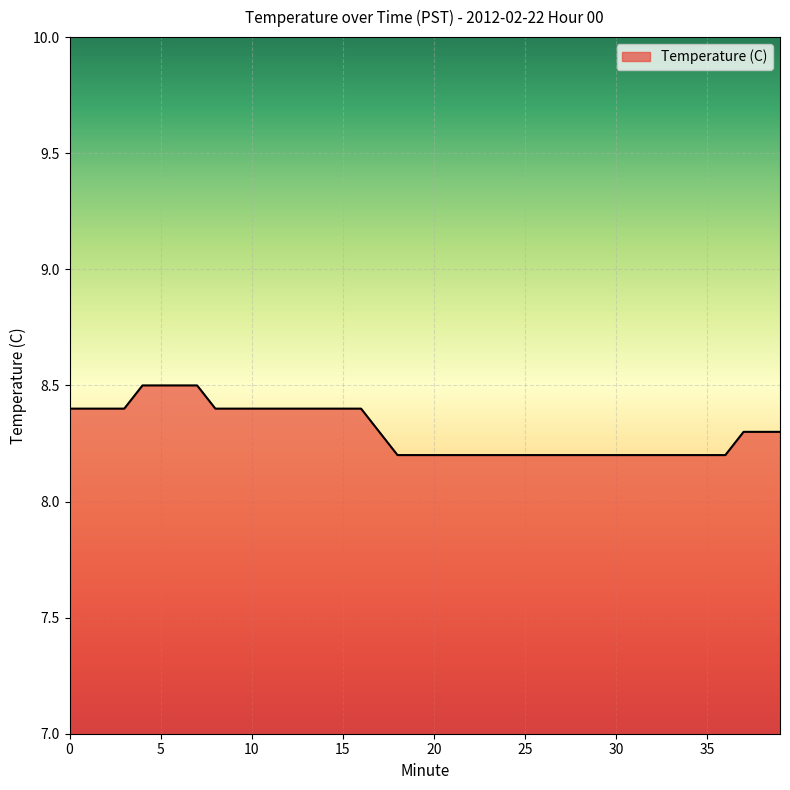

How many lines are shown in the chart?

1